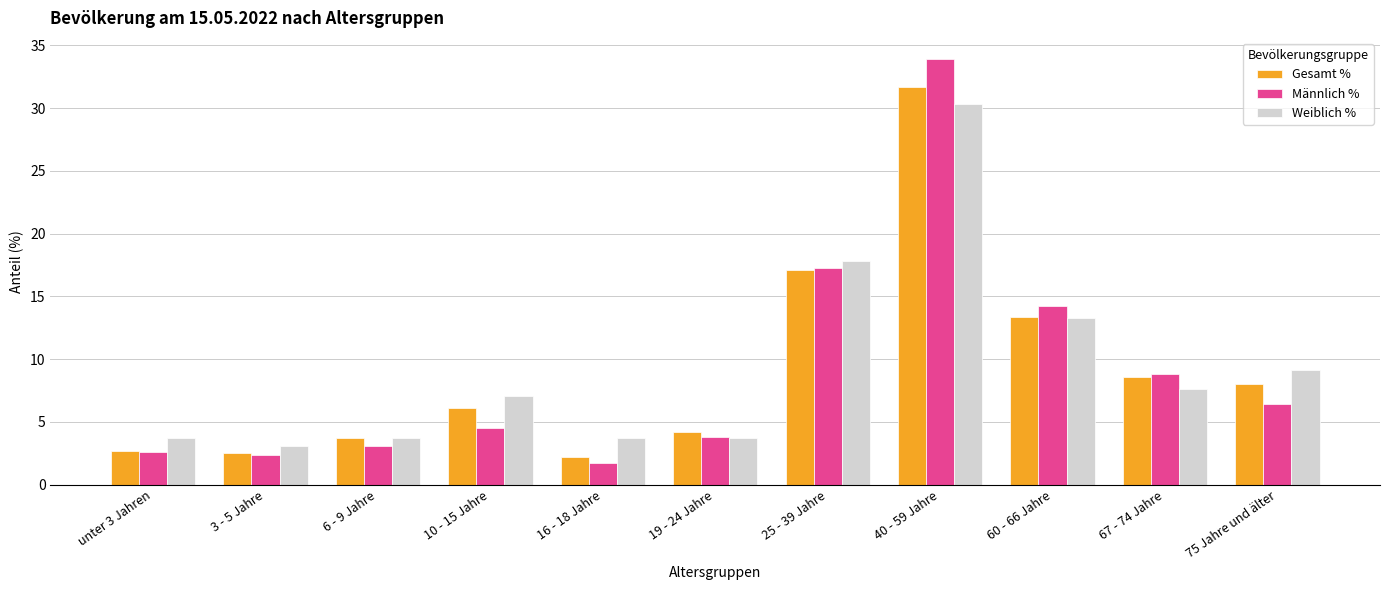

What position from the left is 40 - 59 Jahre?

8